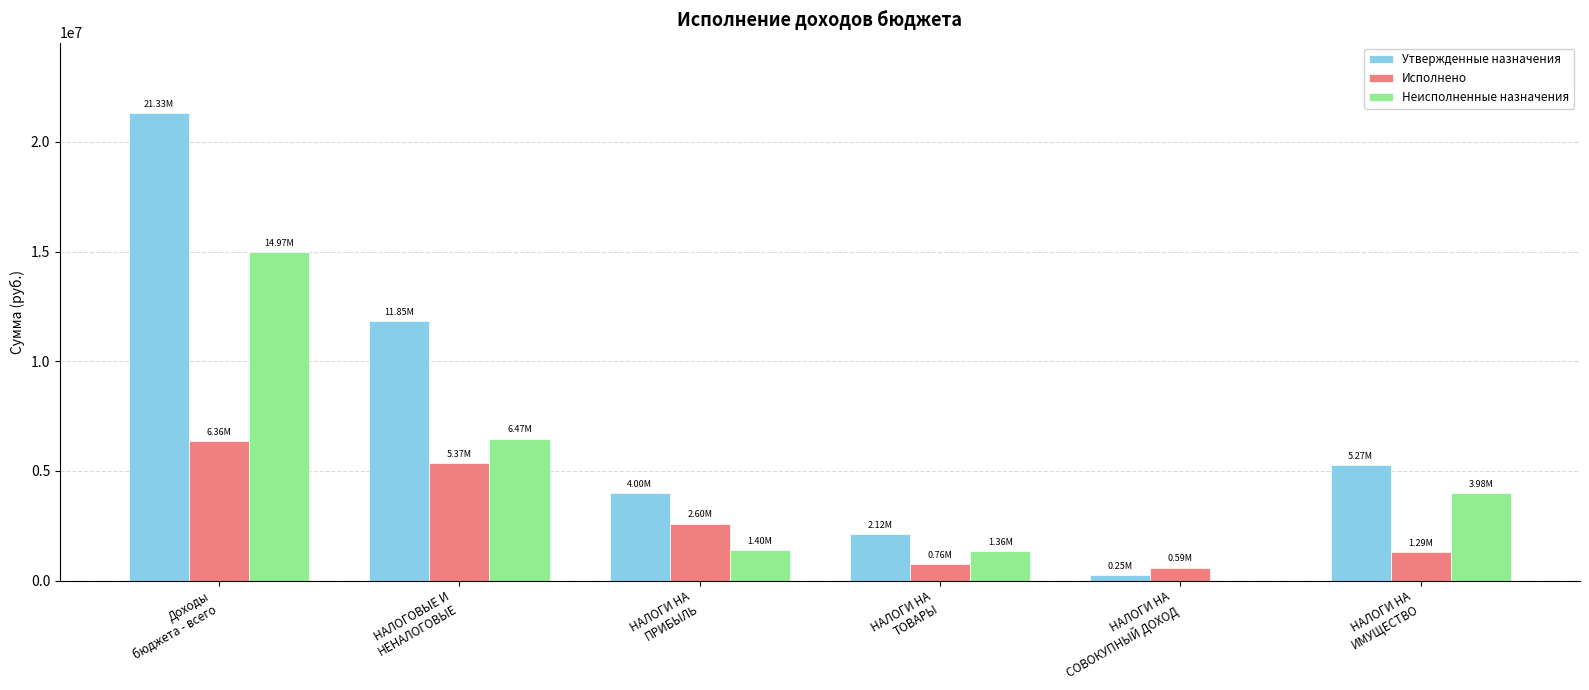

The value of Исполнено at НАЛОГИ НА
ИМУЩЕСТВО is 1287250.0. True or false?

True